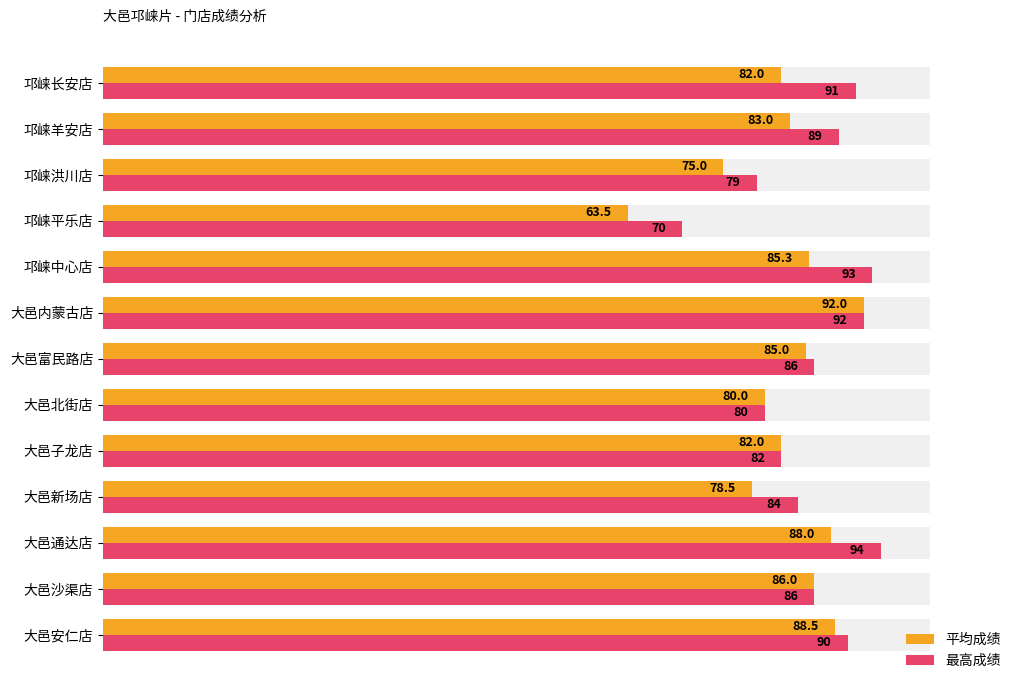

Rank the series by their maximum value, from lowest to highest.

平均成绩, 最高成绩